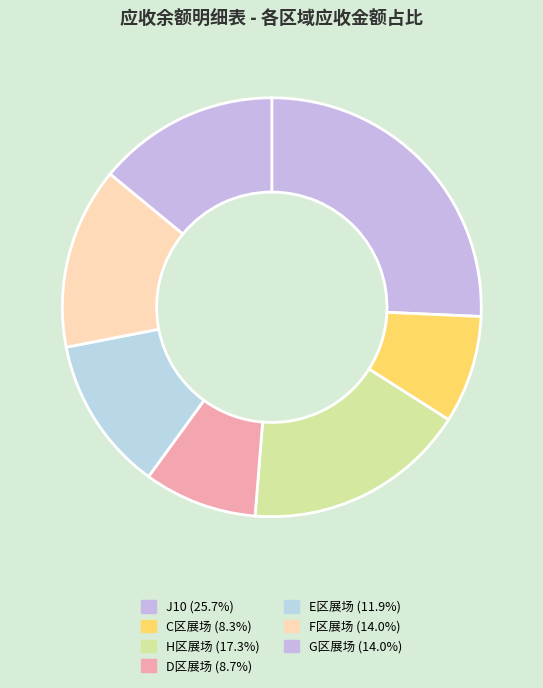

How many segments does this pie chart have?

7